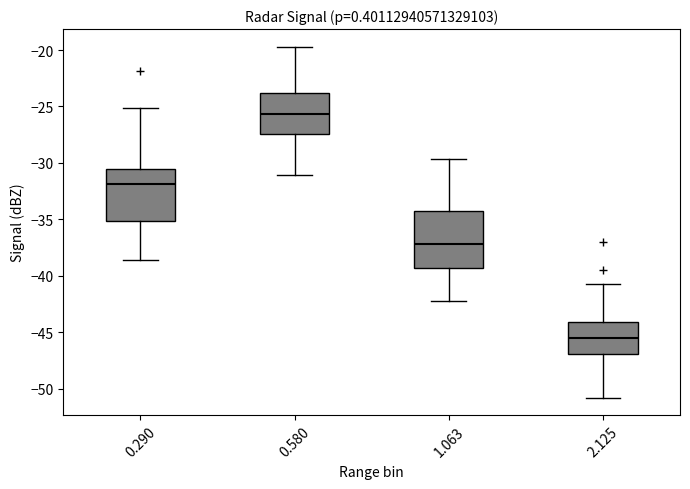

Reading left to right, transcribe this box plot: for each box, give where its median line is, the range the box spans, and where its two whiskers end, as read against the y-axis. The values are not printed on the chart, so give them approximately, as read against the axis.

0.290: median -32.0, box -35.0 to -30.5, whiskers -38.5 to -25.0
0.580: median -25.5, box -27.5 to -24.0, whiskers -31.0 to -19.5
1.063: median -37.0, box -39.5 to -34.5, whiskers -42.0 to -29.5
2.125: median -45.5, box -47.0 to -44.0, whiskers -51.0 to -40.5